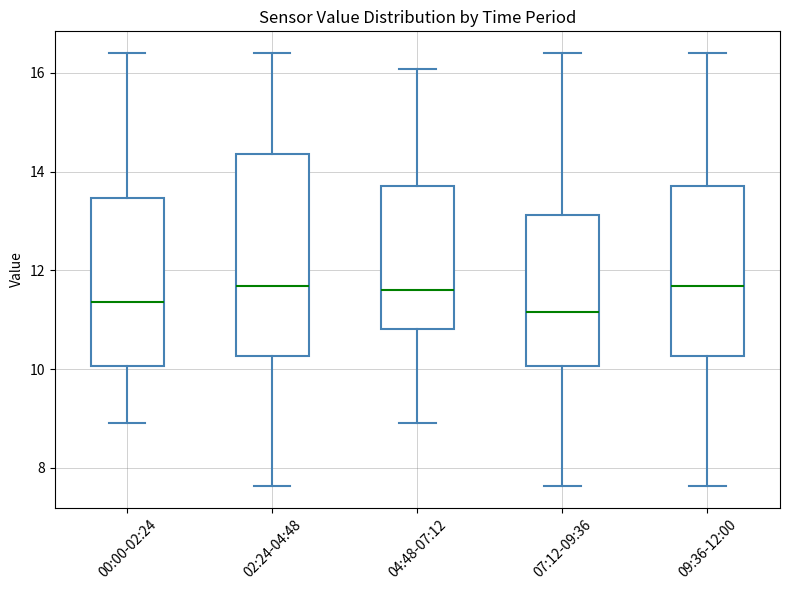

Reading left to right, transcribe this box plot: for each box, give where its median line is, the range the box spans, and where its two whiskers end, as read against the y-axis. The values are not printed on the chart, so give them approximately, as read against the axis.

00:00-02:24: median 11.4, box 10.0 to 13.4, whiskers 9.0 to 16.4
02:24-04:48: median 11.6, box 10.2 to 14.4, whiskers 7.6 to 16.4
04:48-07:12: median 11.6, box 10.8 to 13.6, whiskers 9.0 to 16.0
07:12-09:36: median 11.2, box 10.0 to 13.2, whiskers 7.6 to 16.4
09:36-12:00: median 11.6, box 10.2 to 13.6, whiskers 7.6 to 16.4